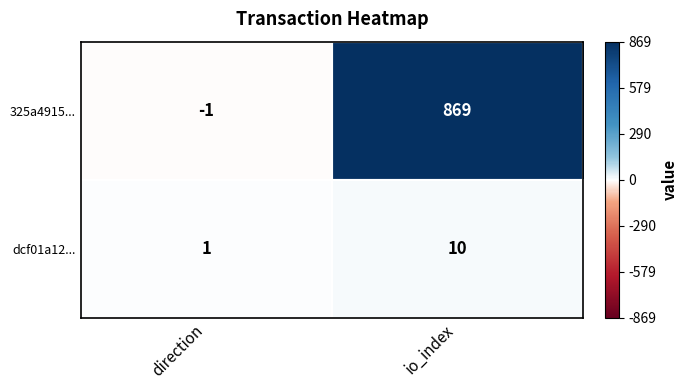

Rank the series by their maximum value, from lowest to highest.

dcf01a12..., 325a4915...